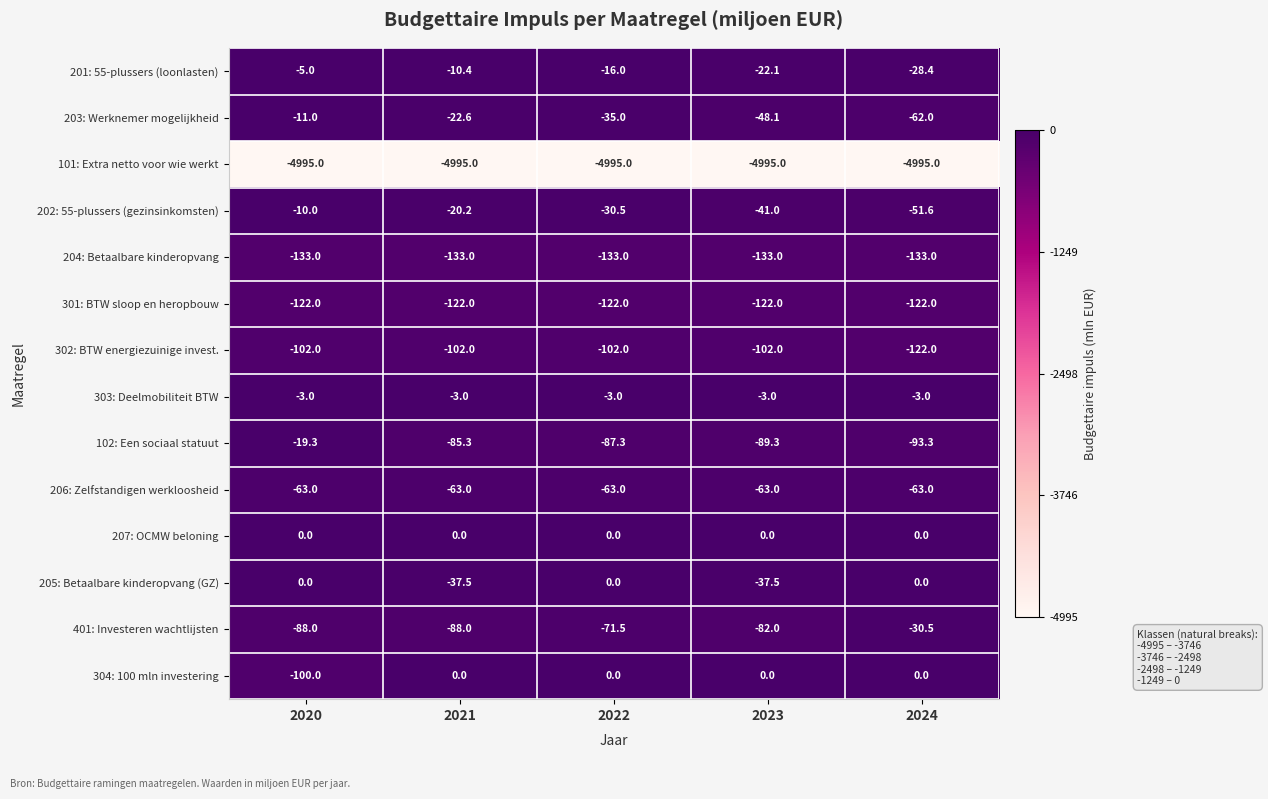

Which series has the widest spread of values?

304: 100 mln investering